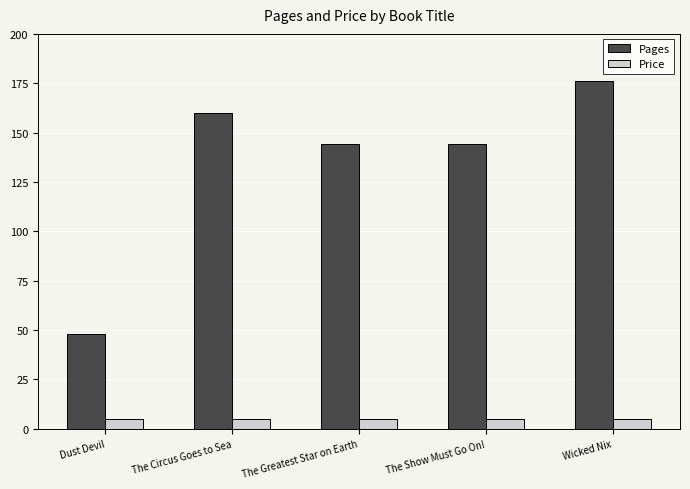

What is the value of the Pages bar at the 3rd from the left?

144